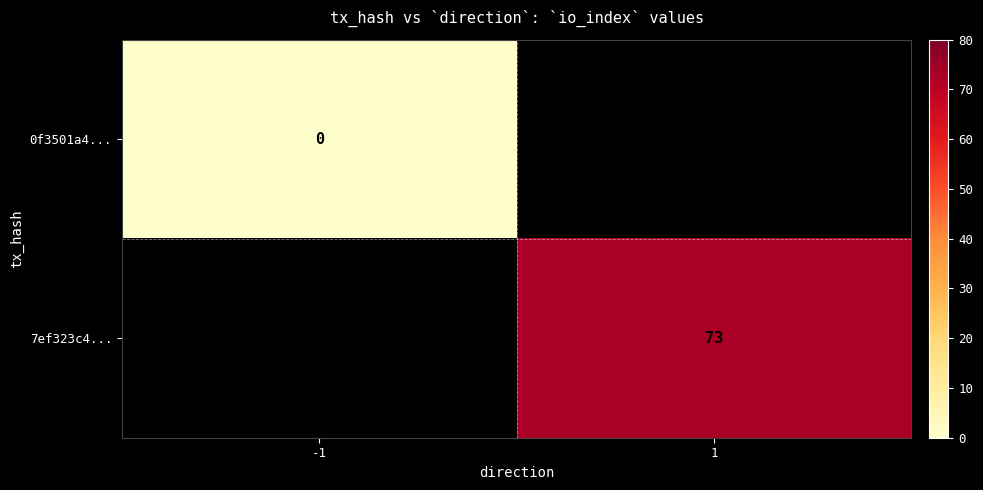

Is the value of 7ef323c4... at 1 greater than the value of 0f3501a4... at -1?

Yes